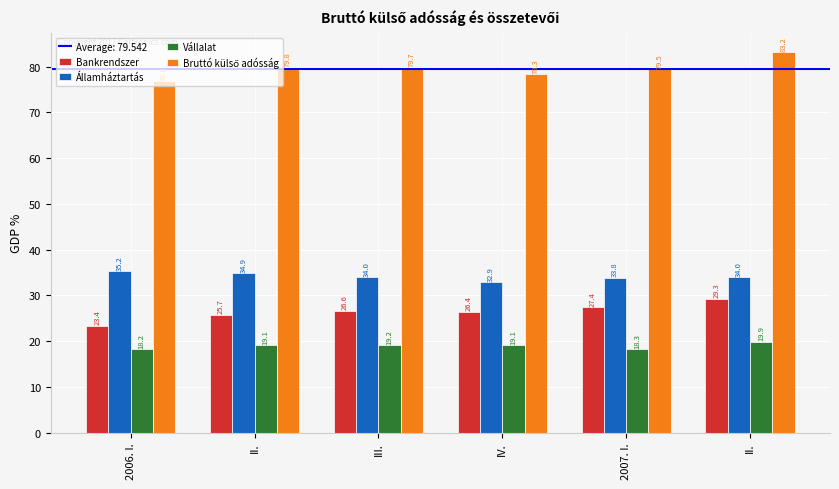

How many groups of bars are there?

6